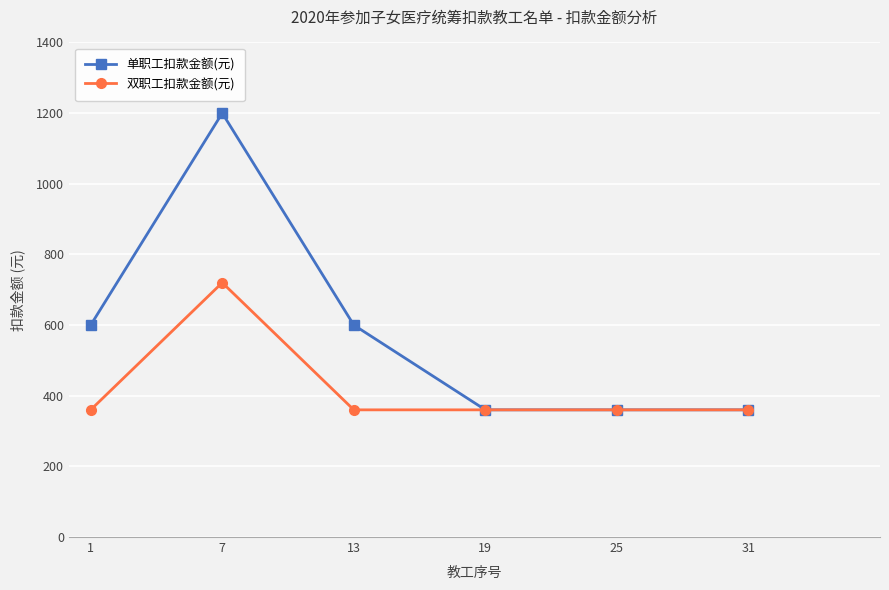

Read the 双职工扣款金额(元) value at 25.

360